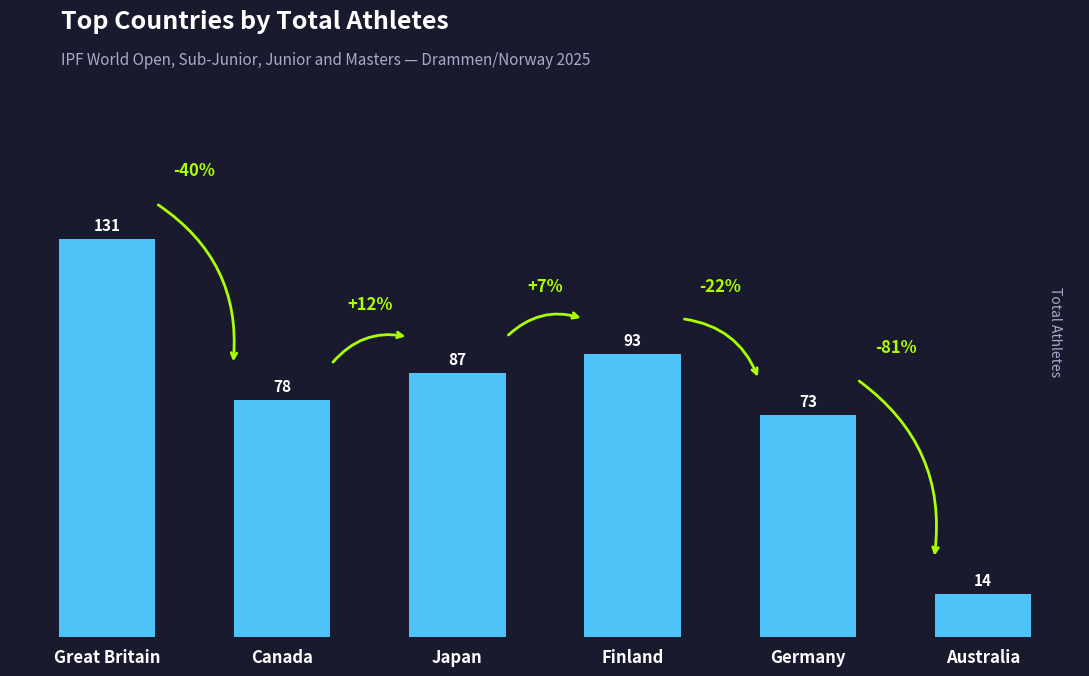

Rank the categories by value from lowest to highest.

Australia, Germany, Canada, Japan, Finland, Great Britain